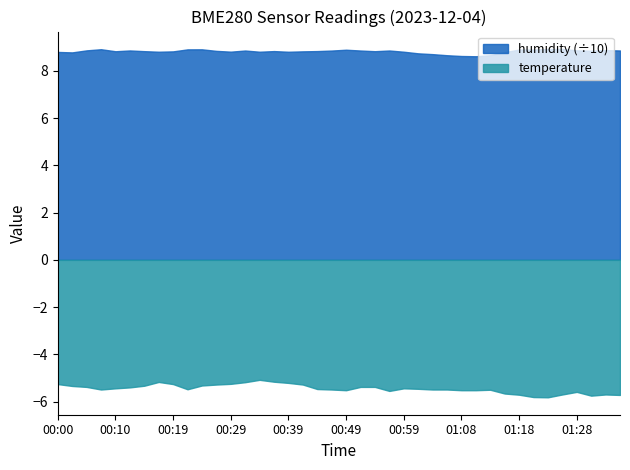

True or false: temperature has a value of -5.5 at 01:01.

True